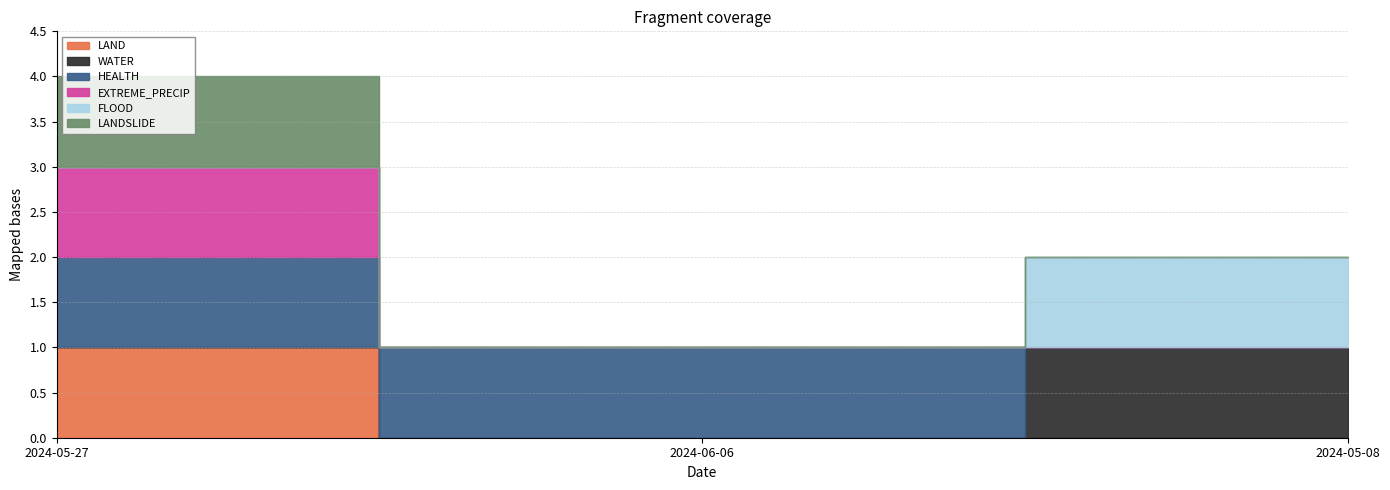

What is the label of the 3rd point from the right?

2024-05-27